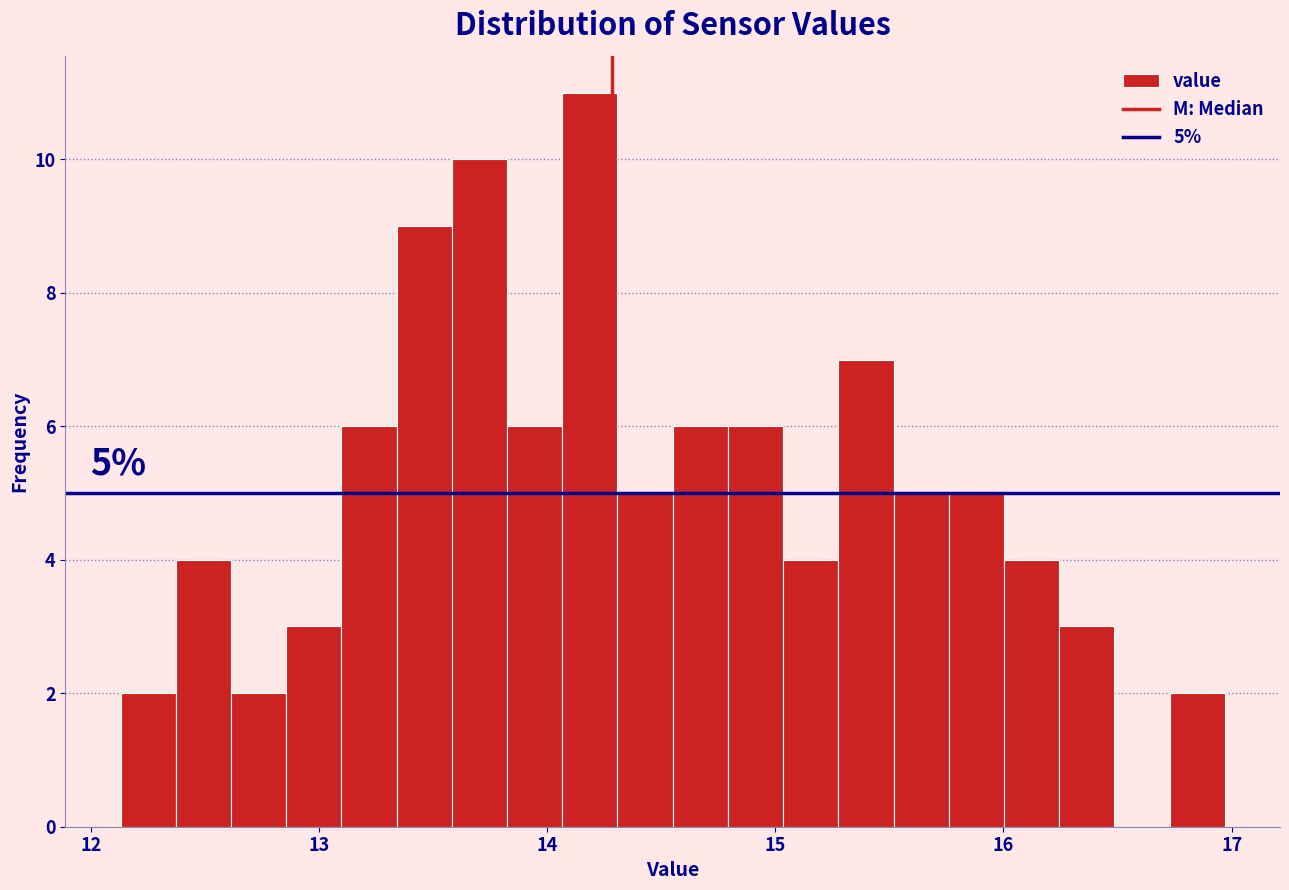

Around what value on the x-axis is the tallest bar? Give the approximate position of its centre, as read against the axis.

14.2